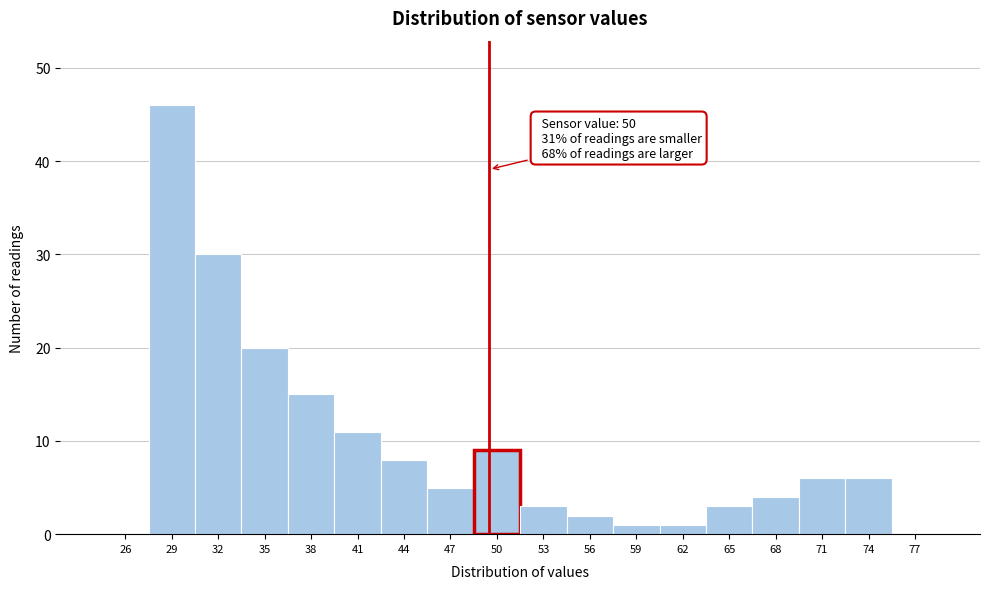

Over which range of the x-axis is the bar tallest?

28 to 31